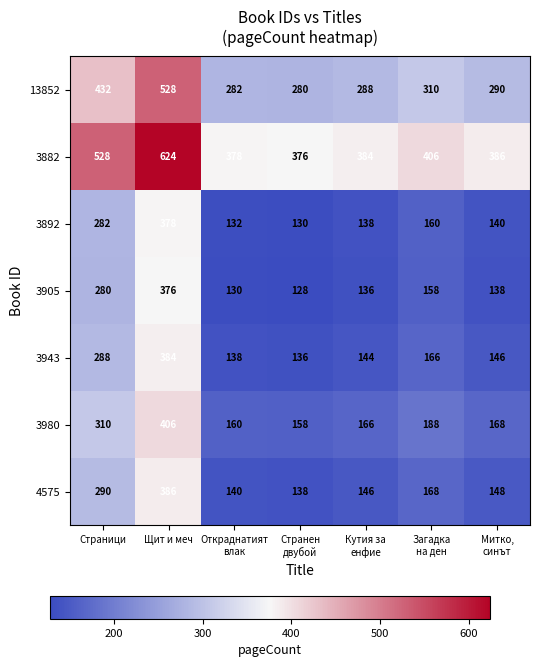

At which category is the sum across all series the highest?

Щит и меч